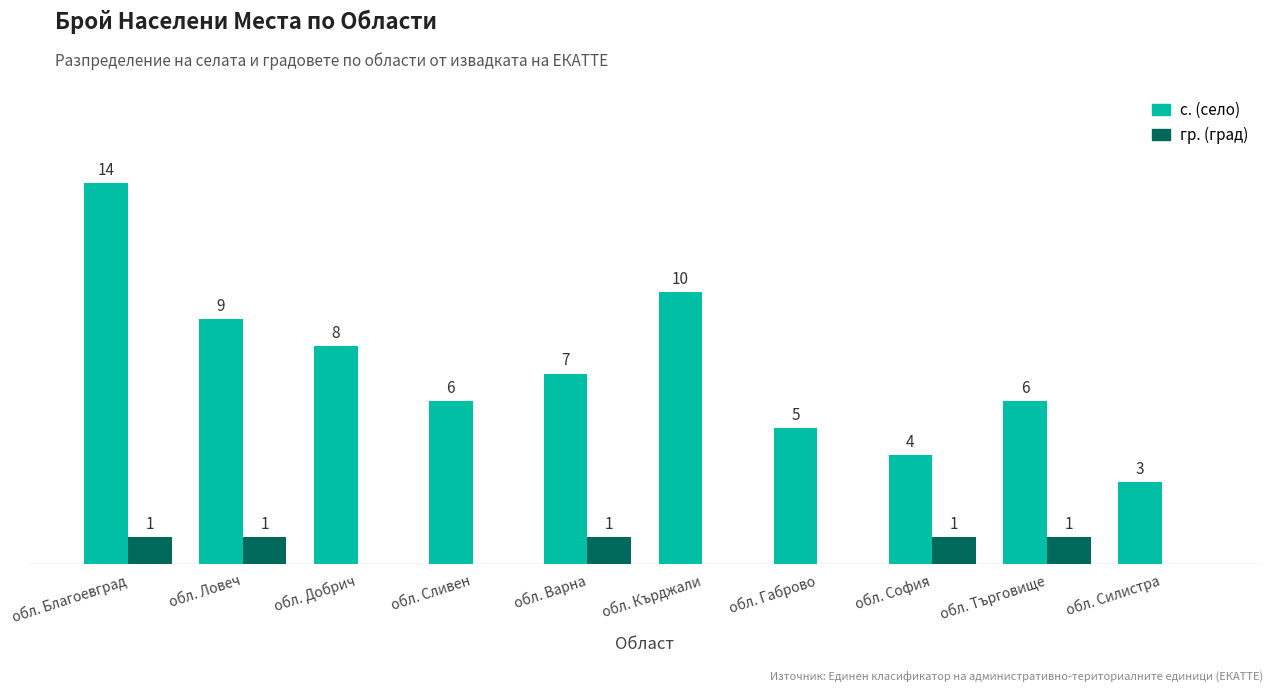

Is the value of гр. (град) at обл. Кърджали greater than the value of с. (село) at обл. Габрово?

No